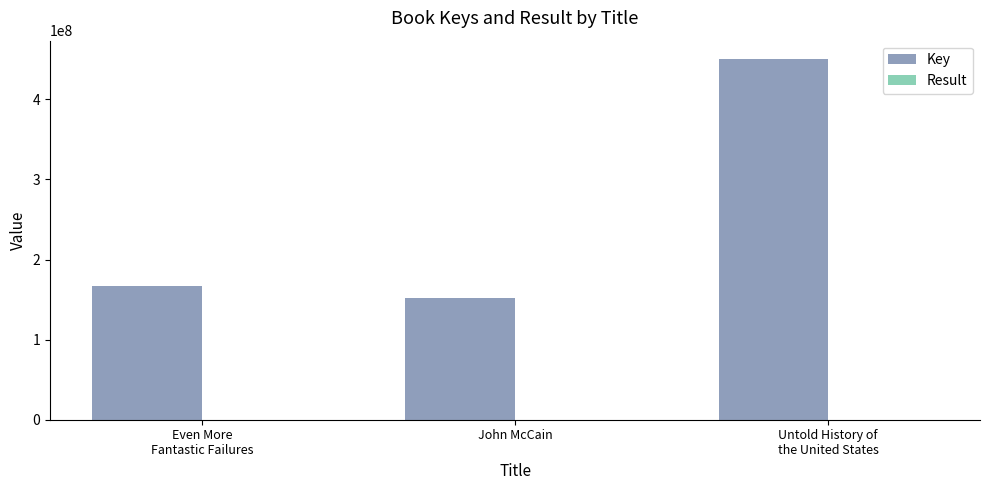

The value of Key at John McCain is 62689734. True or false?

False